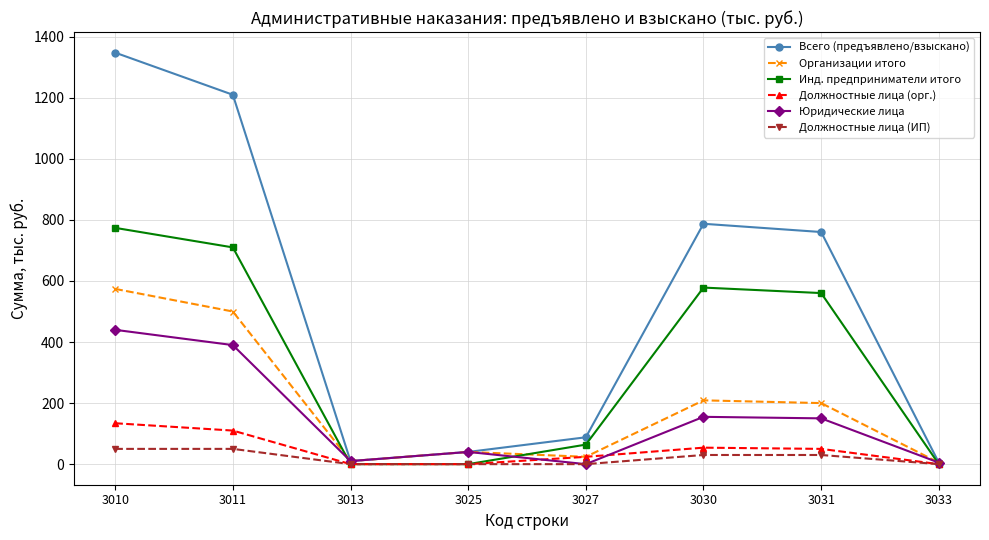

What is the value of the Должностные лица (орг.) point at the 7th from the left?

50.0